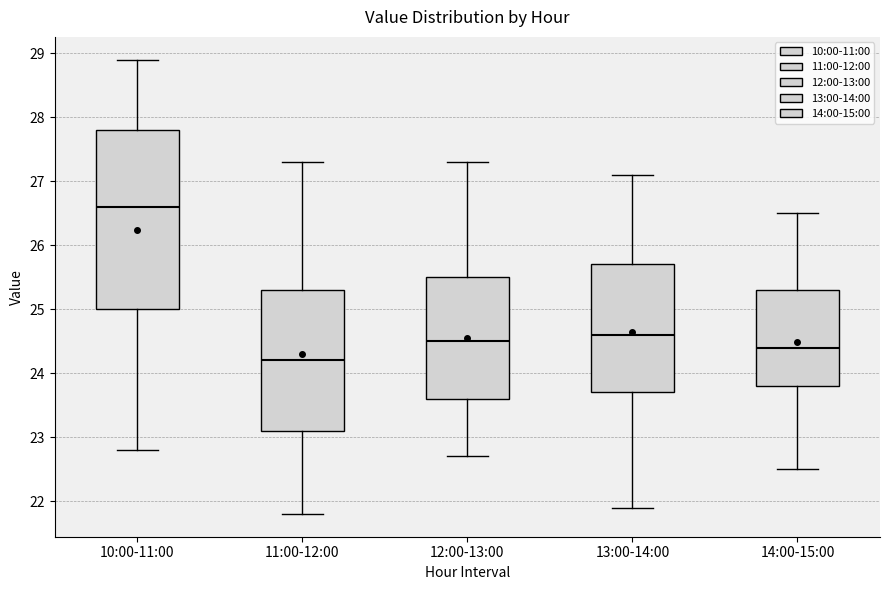

Comparing the boxes themselves (not the whiskers), which one is the tallest?

10:00-11:00